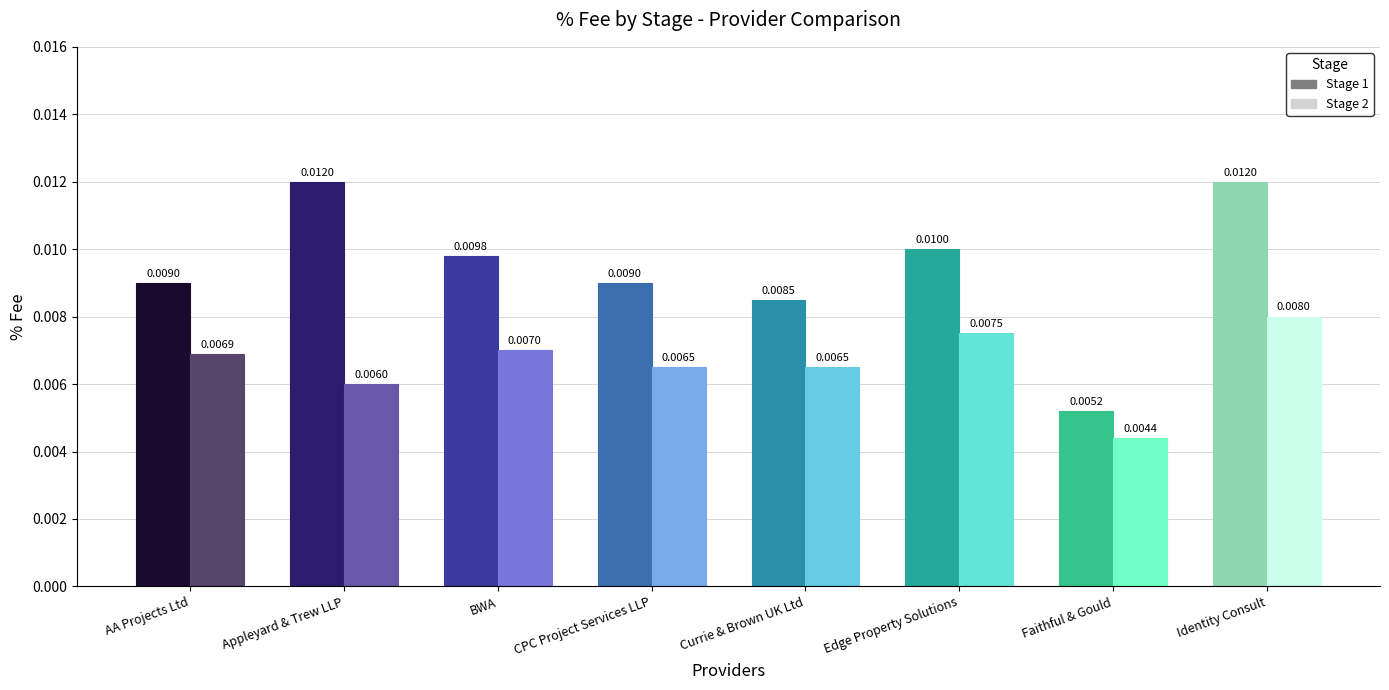

Count the number of categories in the chart.

8